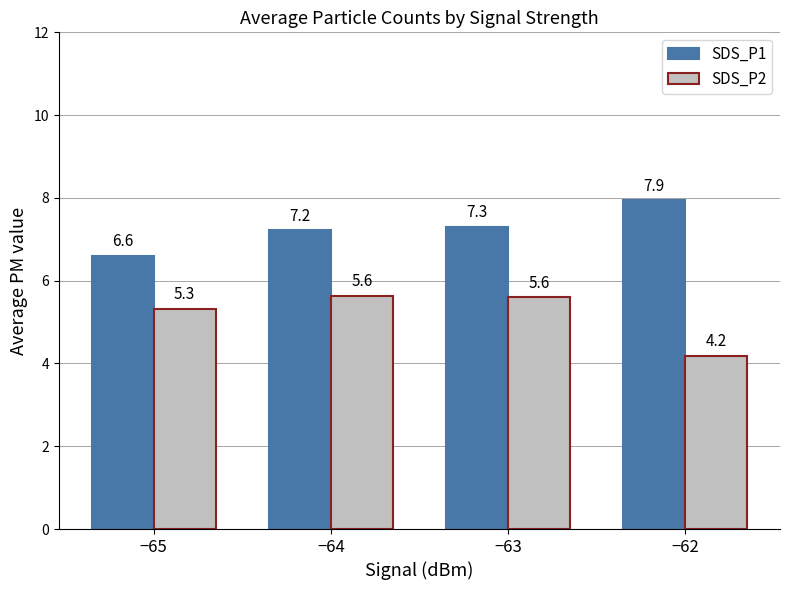

How many groups of bars are there?

4